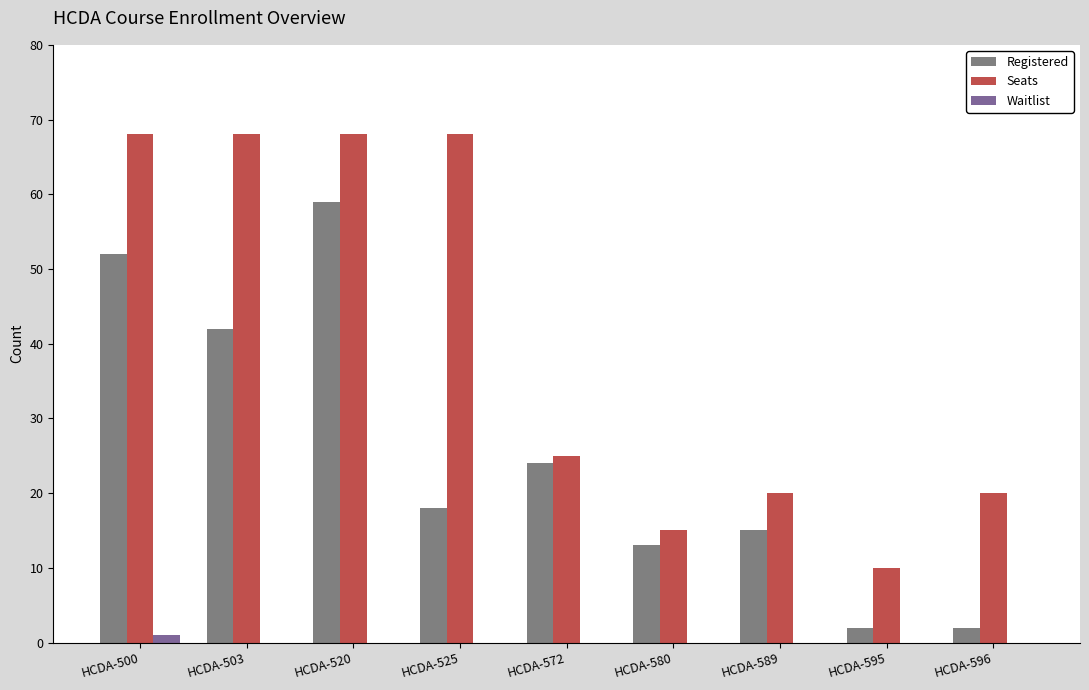

Count the number of categories in the chart.

9